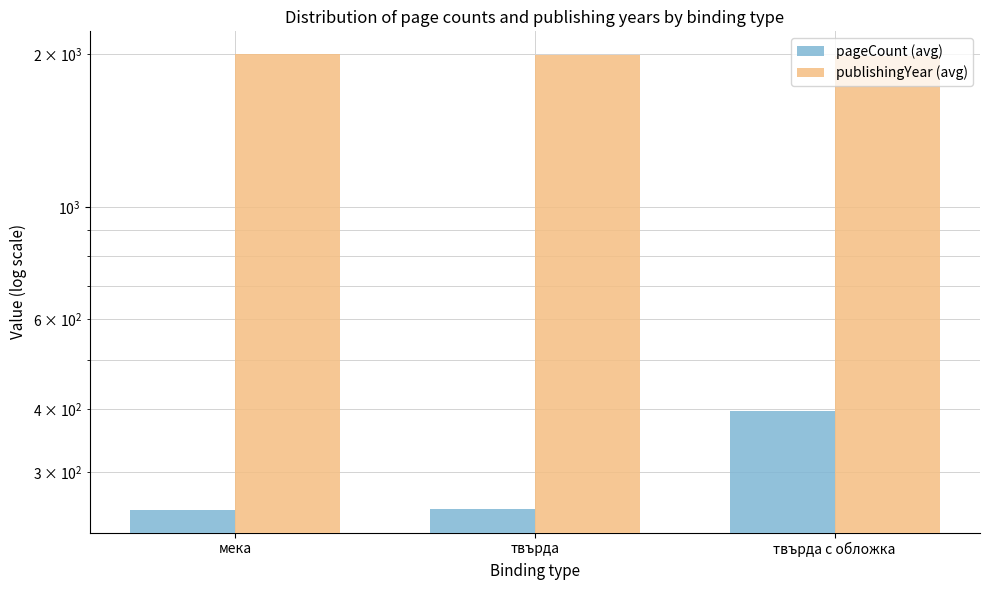

At how many categories does at least one series exceed 367?

3